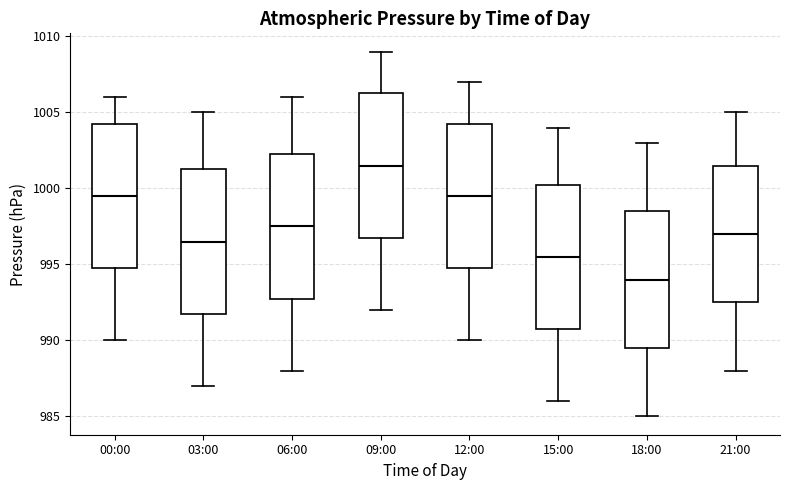

Which box's median line is the highest?

09:00